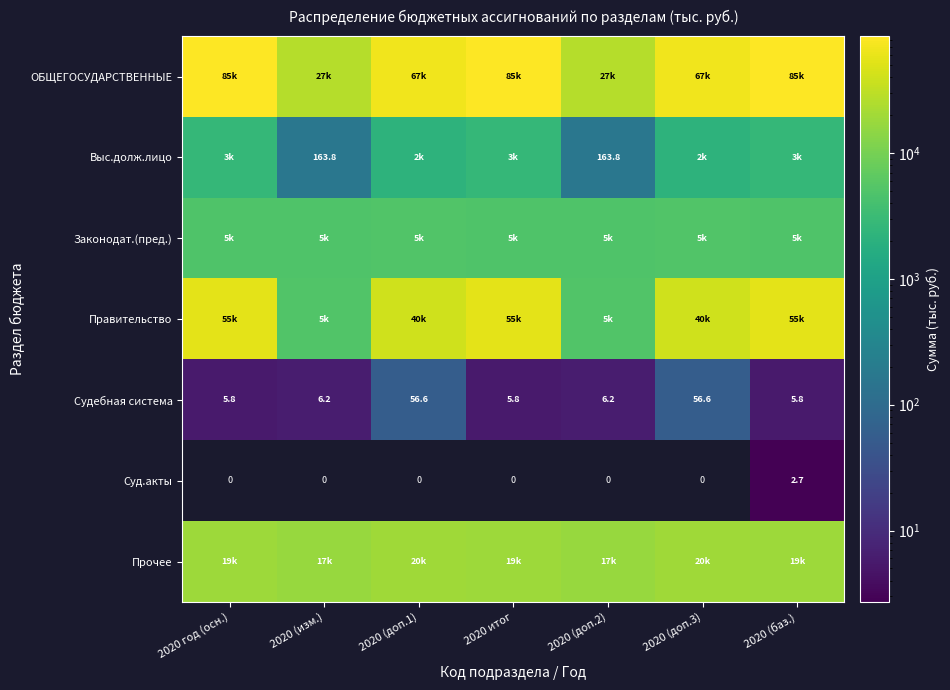

Which series changed the most between 2020 (доп.2) and 2020 (доп.3)?

ОБЩЕГОСУДАРСТВЕННЫЕ